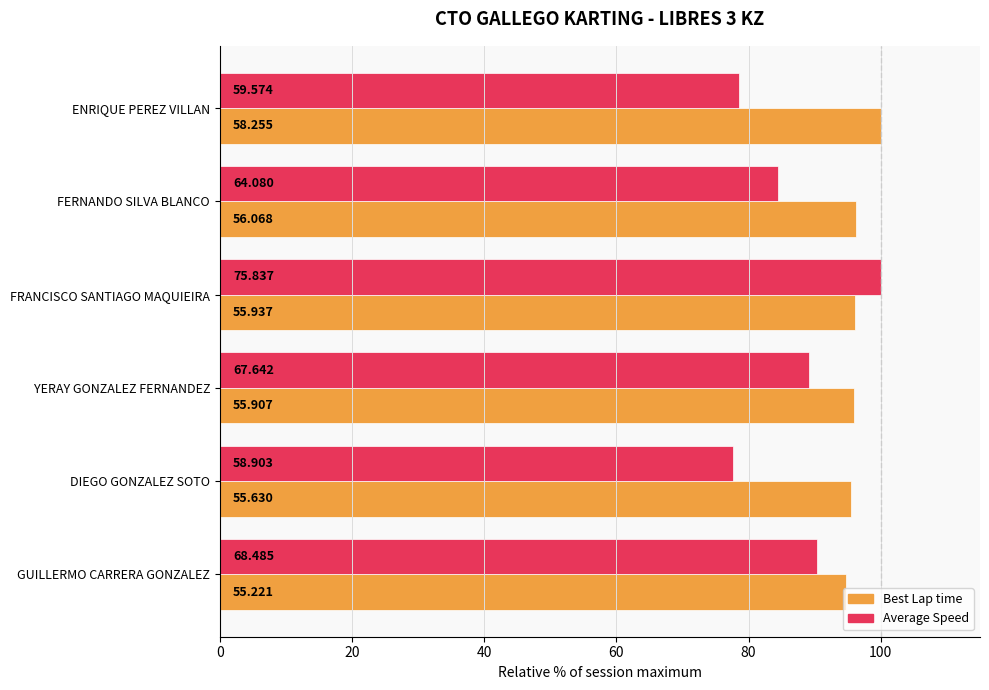

What are all the series names shown in the legend?

Best Lap time, Average Speed